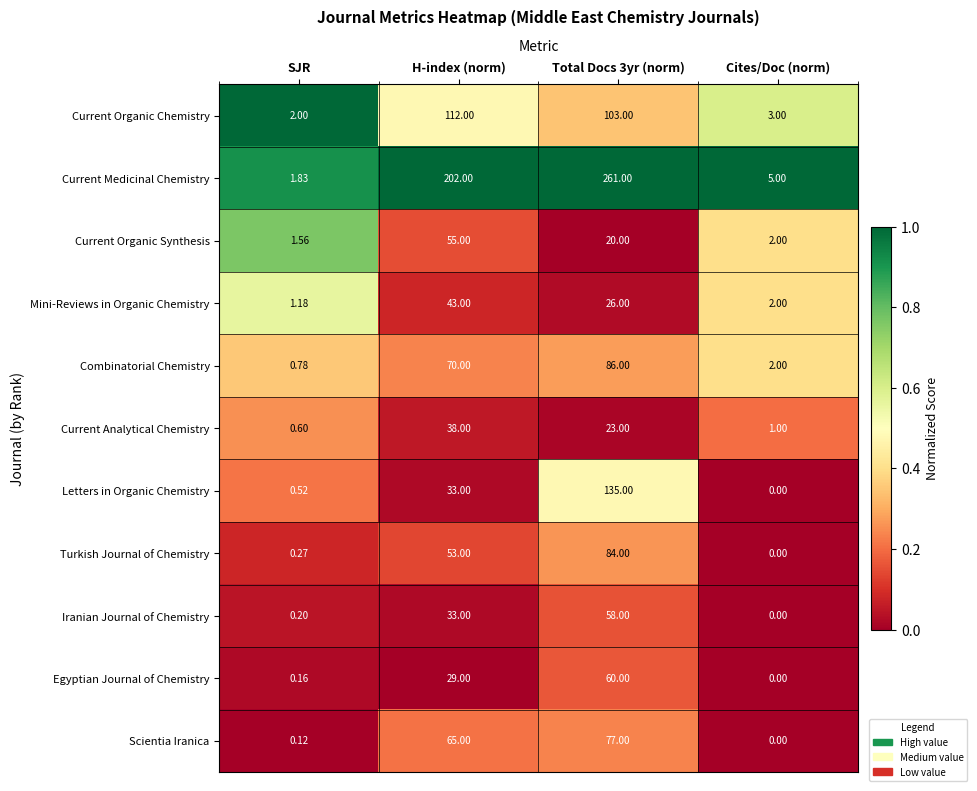

Between SJR and Total Docs 3yr (norm), which series saw the biggest shift?

Current Medicinal Chemistry